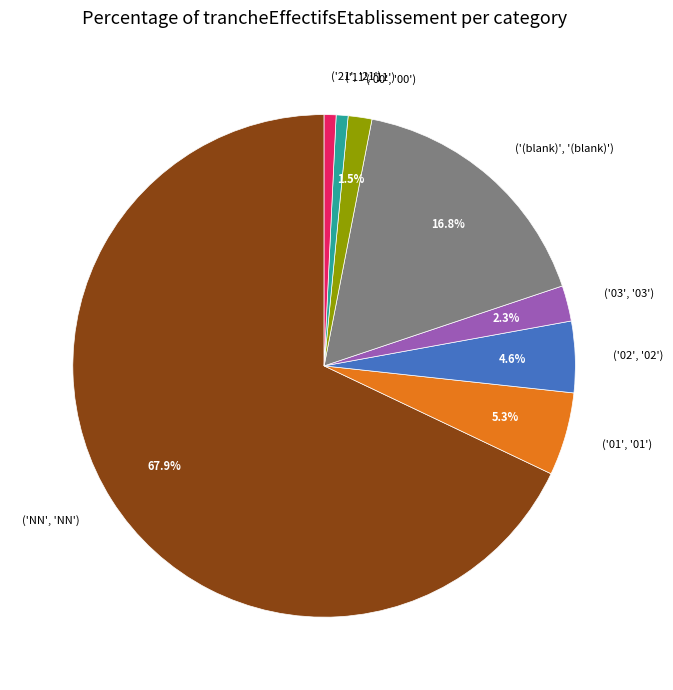

What is the ratio of the value at ('(blank)', '(blank)') to the value at ('02', '02')?

3.7